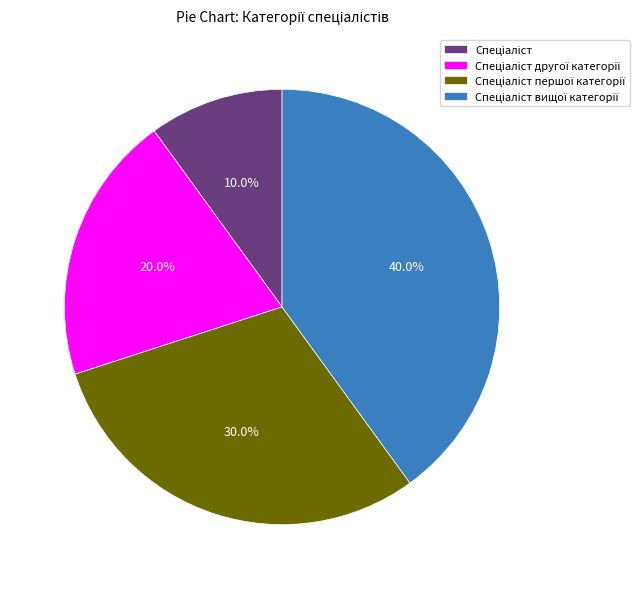

Is there a majority slice in this chart?

No